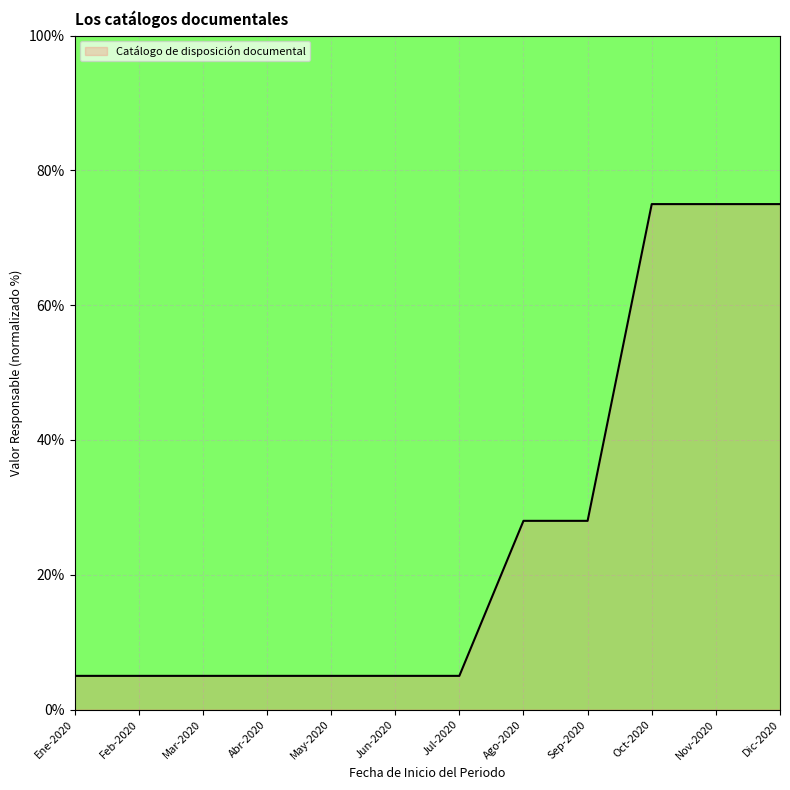

What is the difference between the values at Oct-2020 and Sep-2020?

47.0